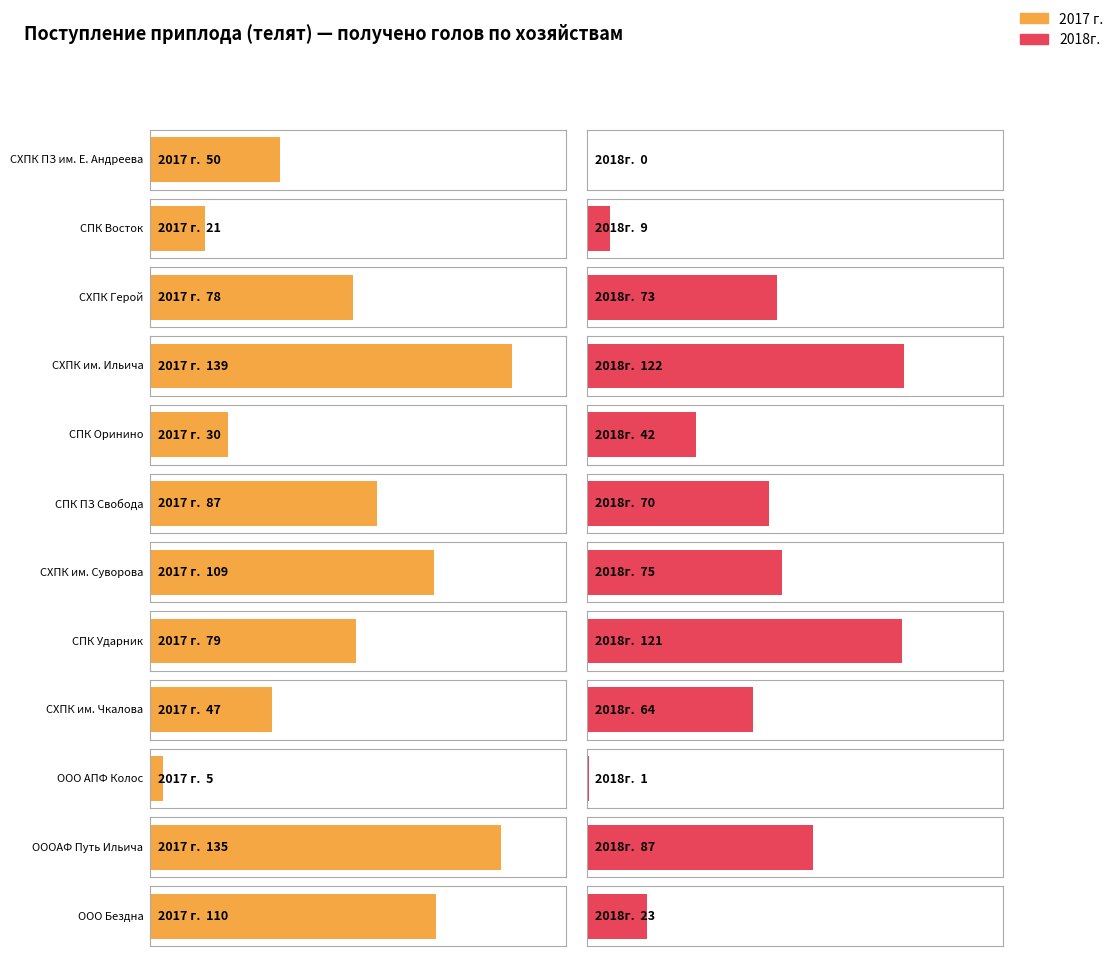

What is the approximate value of 2018г. (получено телят) at СХПК Герой?

73